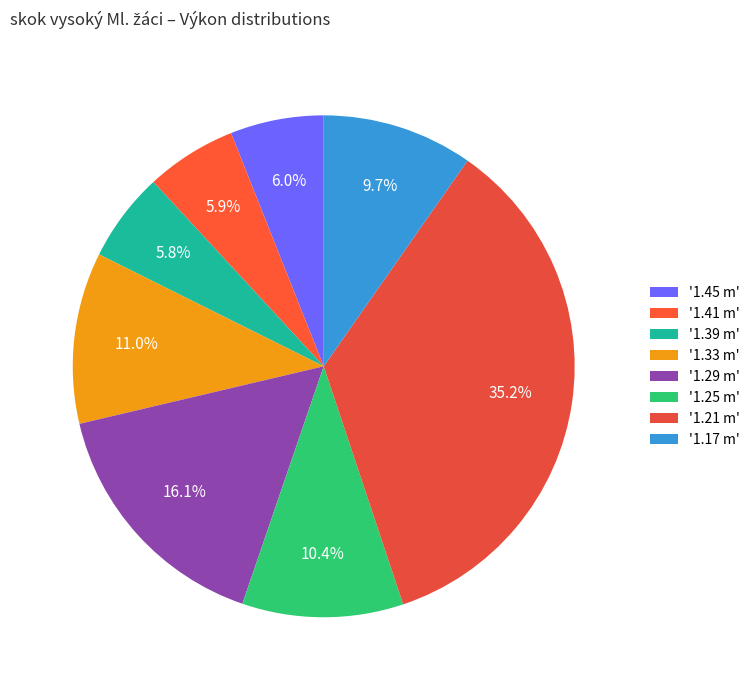

How many segments does this pie chart have?

8